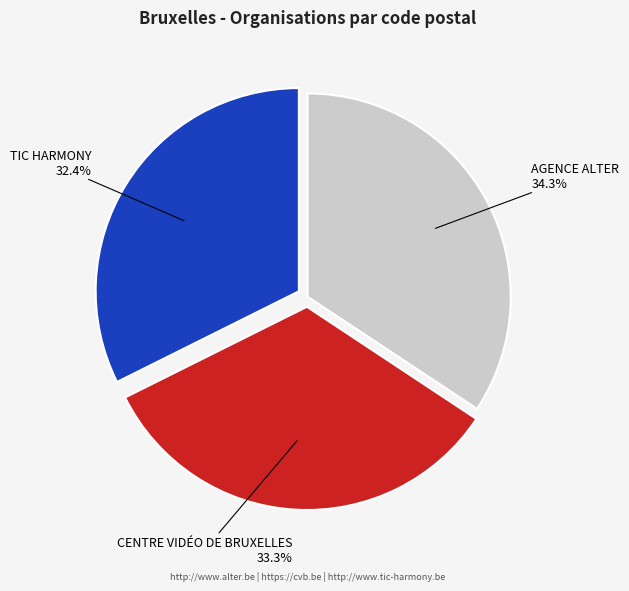

What is the smallest slice in the pie chart?

TIC HARMONY